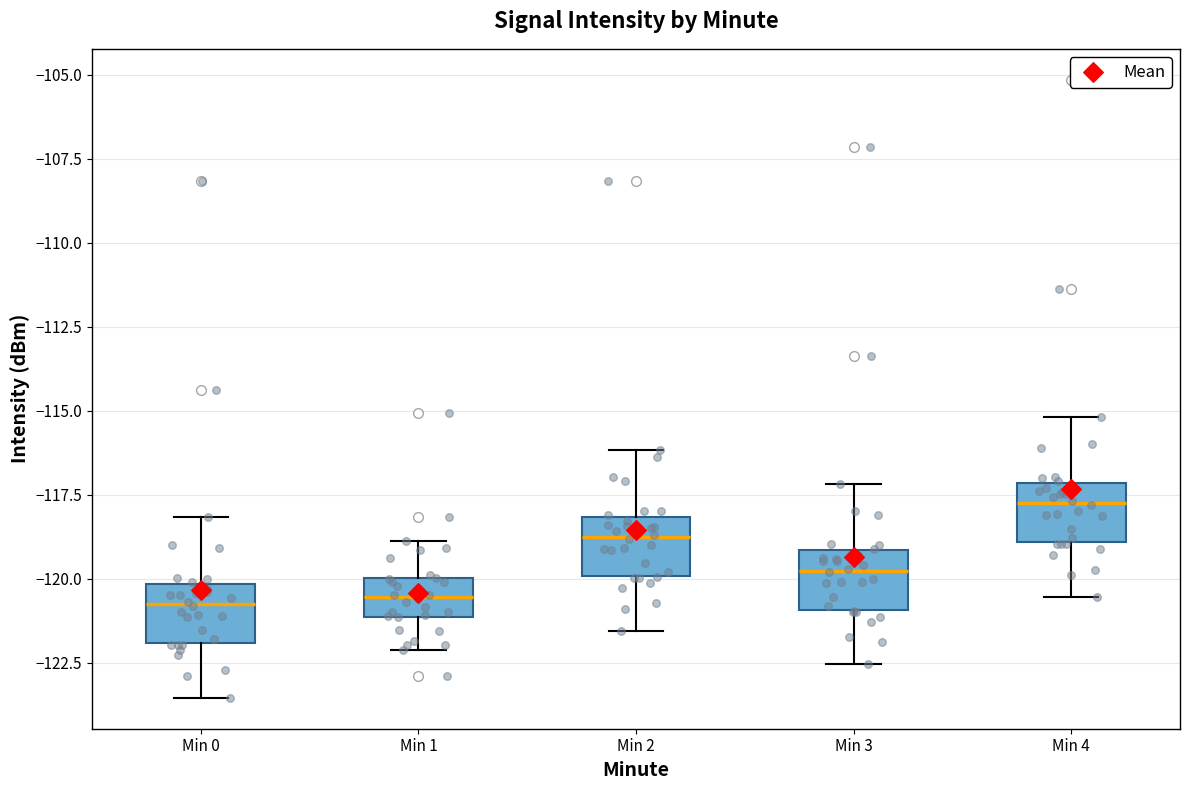

Reading left to right, read every box against the y-axis: the position of its median line, the range the box covers, and the ends of its whiskers. The values are not printed on the chart, so give them approximately, as read against the axis.

Min 0: median -121.0, box -122.0 to -120.0, whiskers -123.5 to -118.0
Min 1: median -120.5, box -121.0 to -120.0, whiskers -122.0 to -119.0
Min 2: median -119.0, box -120.0 to -118.0, whiskers -121.5 to -116.0
Min 3: median -120.0, box -121.0 to -119.0, whiskers -122.5 to -117.0
Min 4: median -118.0, box -119.0 to -117.0, whiskers -120.5 to -115.0